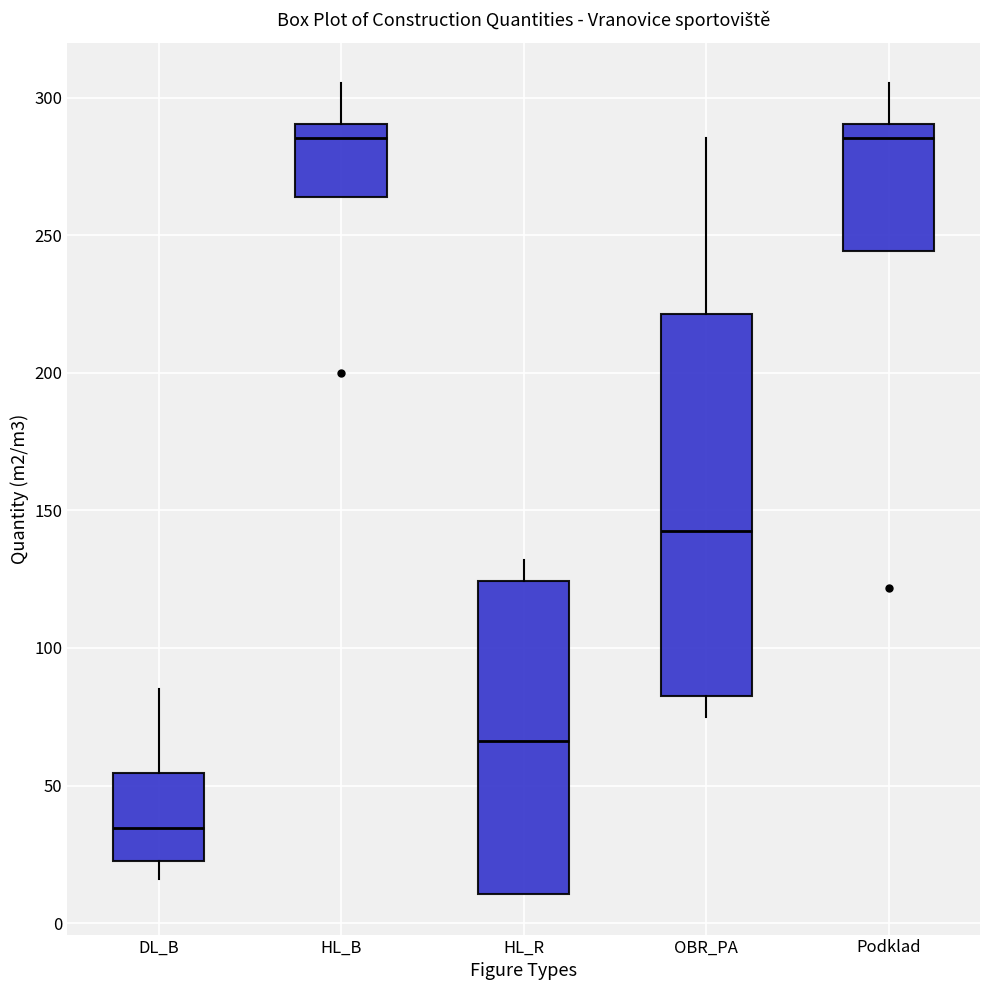

Reading left to right, transcribe this box plot: for each box, give where its median line is, the range the box spans, and where its two whiskers end, as read against the y-axis. The values are not printed on the chart, so give them approximately, as read against the axis.

DL_B: median 35, box 25 to 55, whiskers 15 to 85
HL_B: median 285, box 265 to 290, whiskers 265 to 305
HL_R: median 65, box 10 to 125, whiskers 10 to 130
OBR_PA: median 145, box 85 to 220, whiskers 75 to 285
Podklad: median 285, box 245 to 290, whiskers 245 to 305